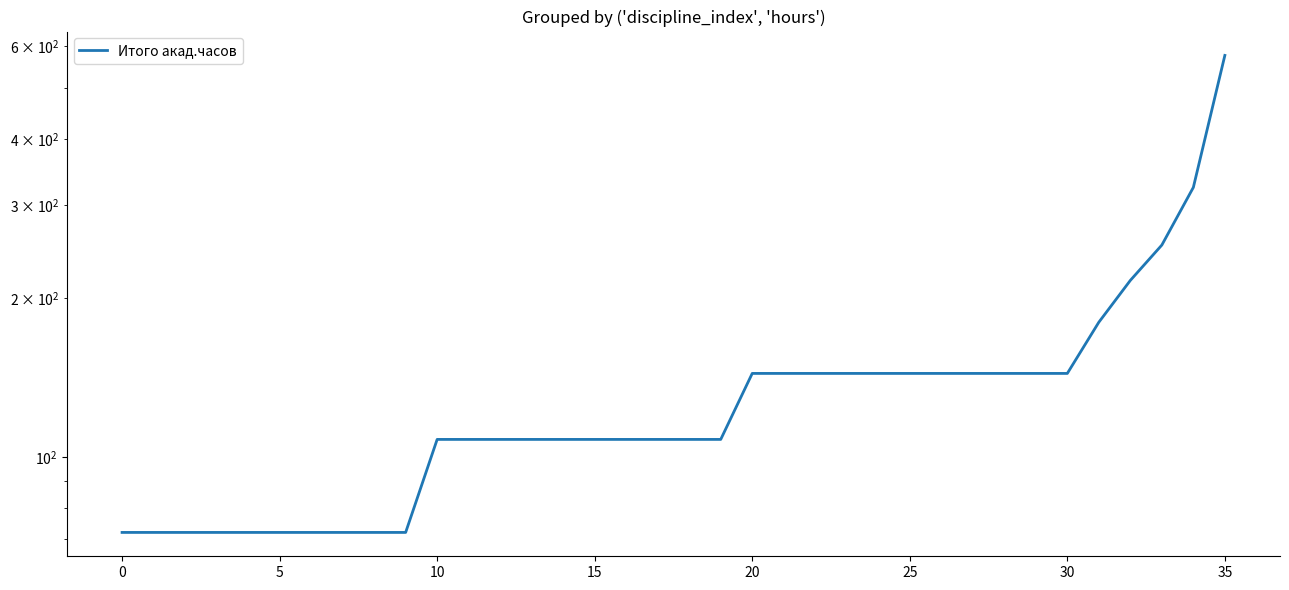

What is the difference between the values at −5 and 13?

36